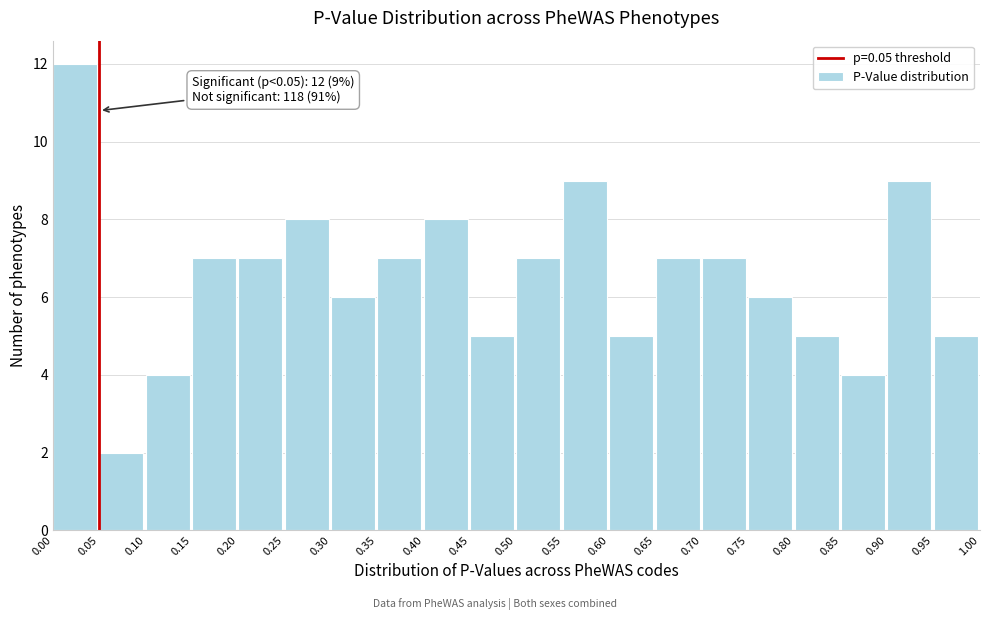

Over which range of the x-axis is the bar tallest?

0.00 to 0.05